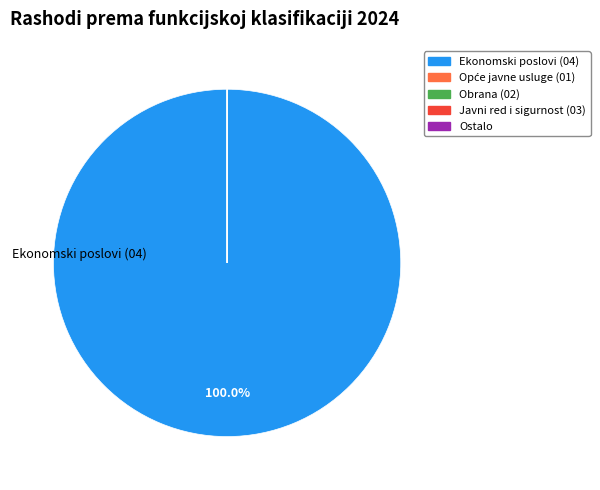

True or false: Obrazovanje accounts for 0% of the total.

True